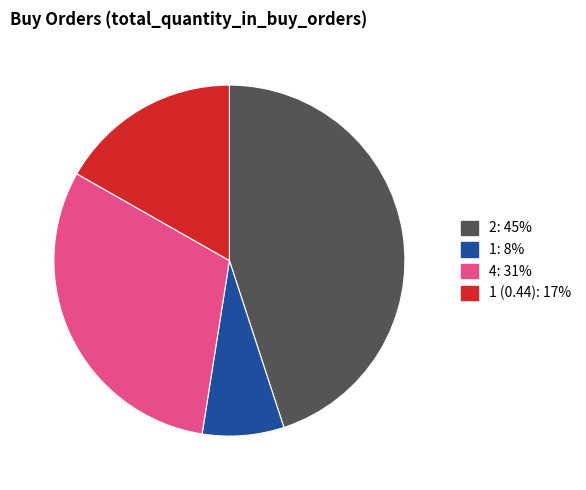

Rank the categories by value from highest to lowest.

2: 45%, 4: 31%, 1 (0.44): 17%, 1: 8%